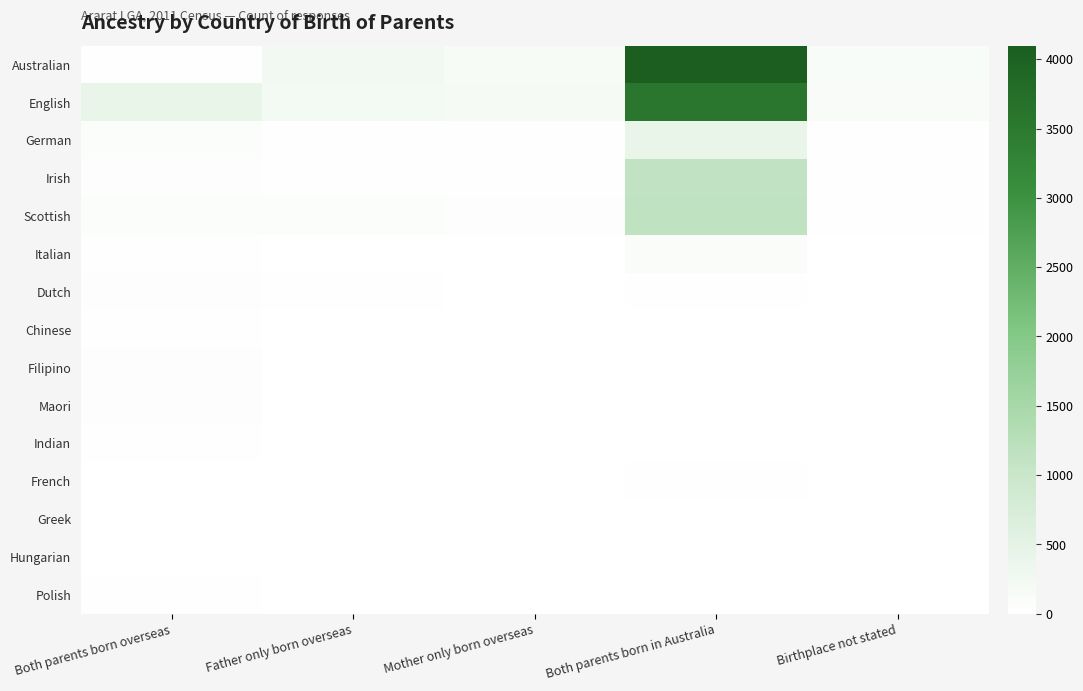

What is the greatest value displayed?

4099